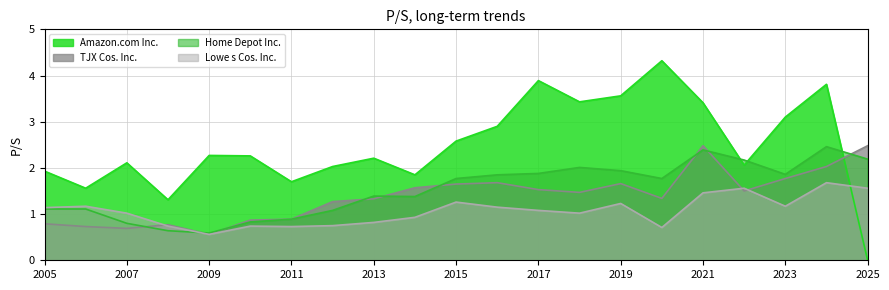

What is the greatest value displayed?

4.3